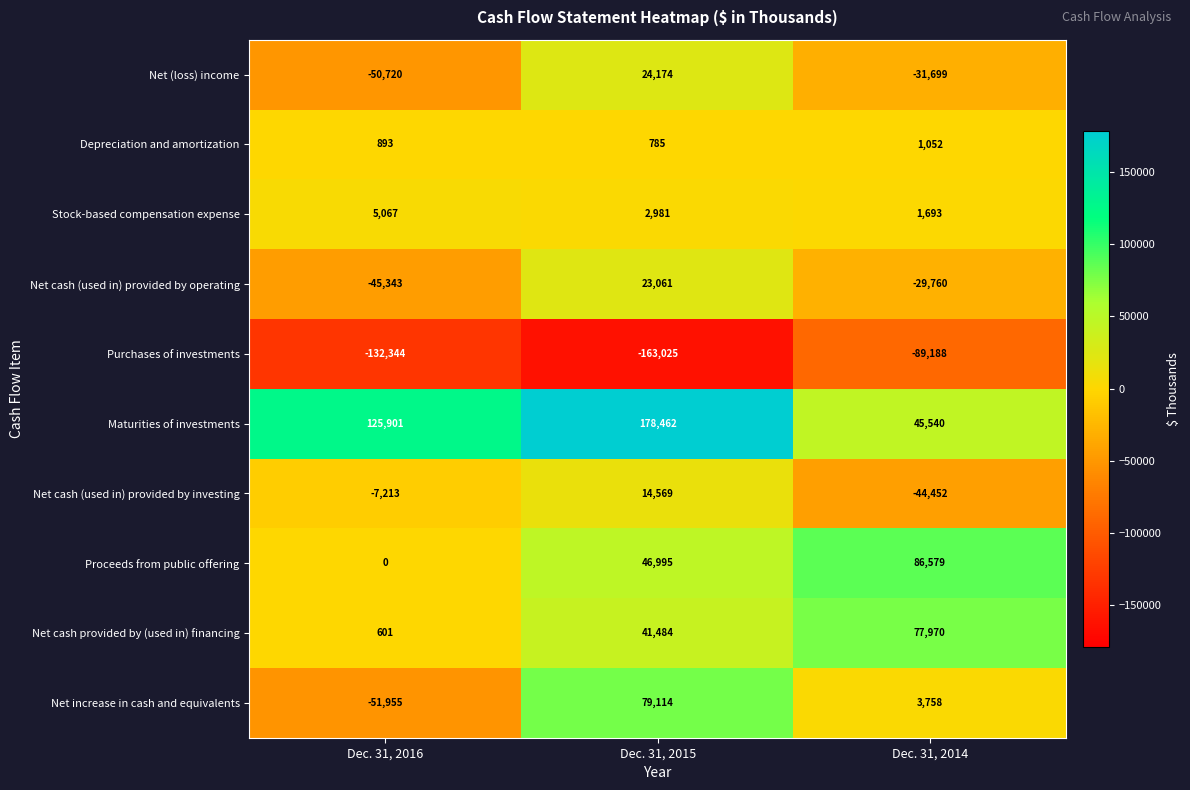

At which category does the chart reach its minimum across all series?

Dec. 31, 2015